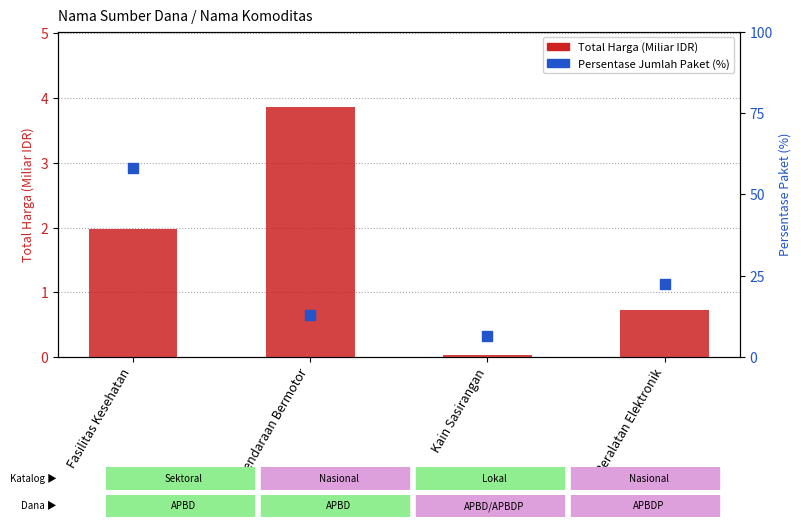

At how many categories does at least one series exceed 2?

4